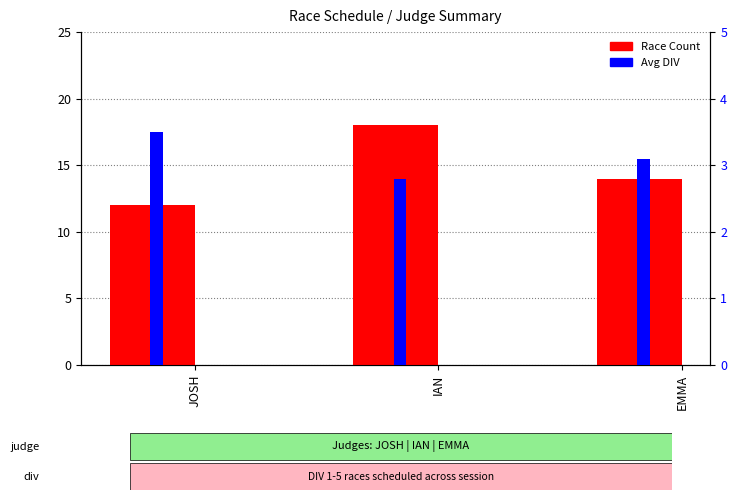

Read the Avg DIV value at EMMA.

3.1